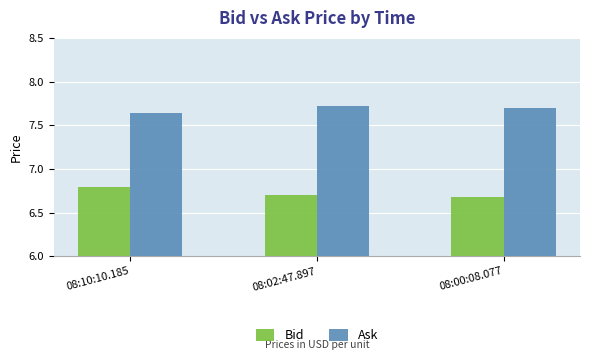

What is the spread (max minus min) of values at 08:02:47.897?

1.0